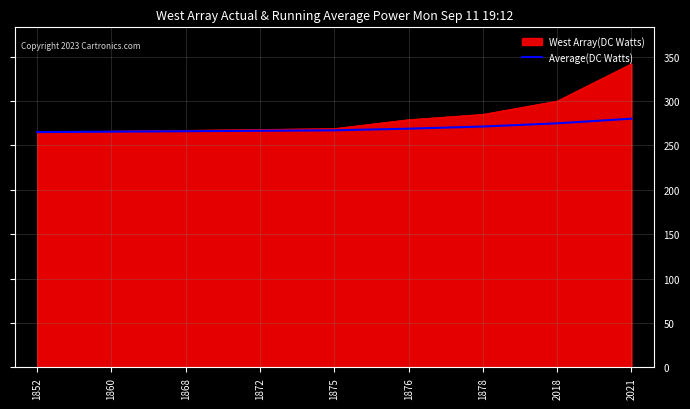

What is the minimum value for West Array(DC Watts)?

265.0